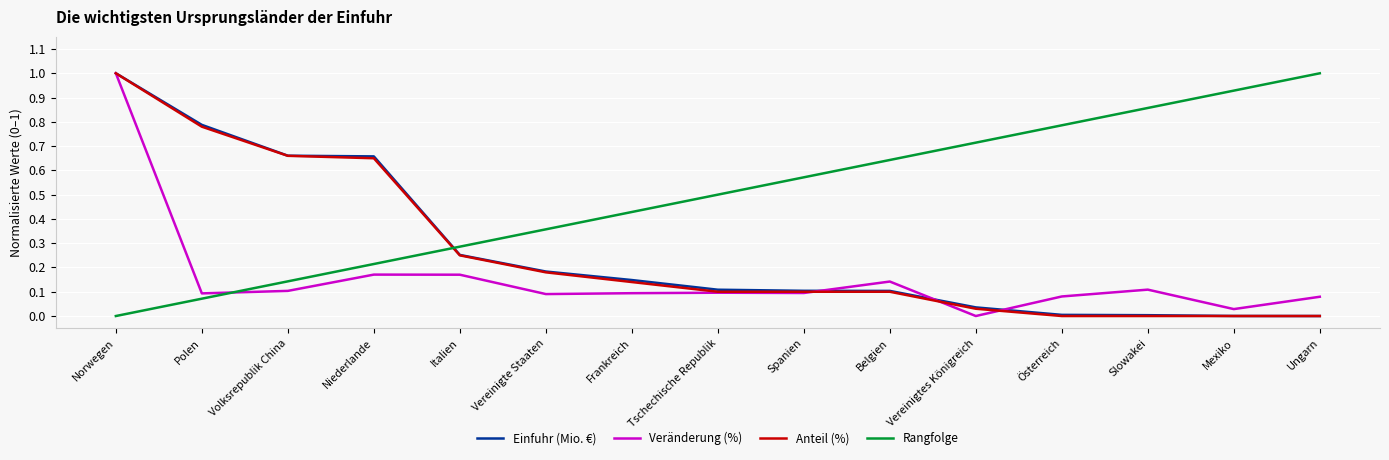

How many values in the Veränderung (%) series exceed 0?

14